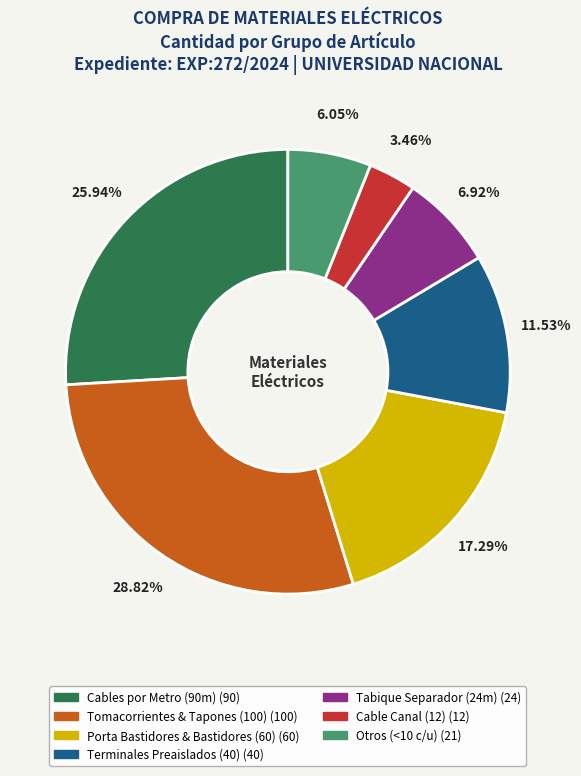

Does any single category account for the majority?

No